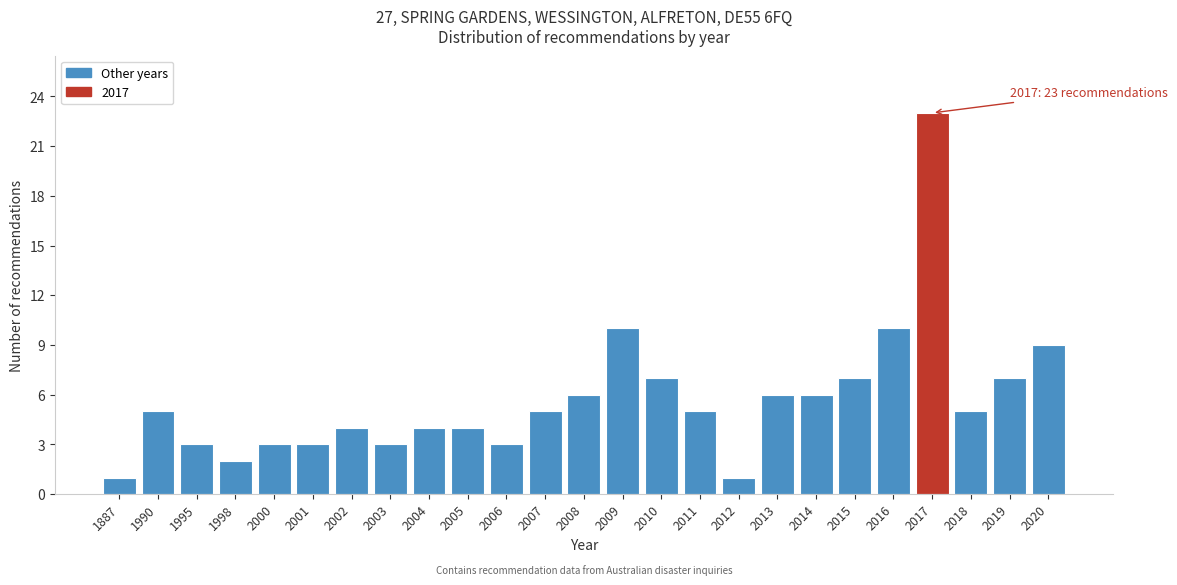

Reading left to right, what are all the values shown in this chart?

1887=1	1990=5	1995=3	1998=2	2000=3	2001=3	2002=4	2003=3	2004=4	2005=4	2006=3	2007=5	2008=6	2009=10	2010=7	2011=5	2012=1	2013=6	2014=6	2015=7	2016=10	2017=23	2018=5	2019=7	2020=9